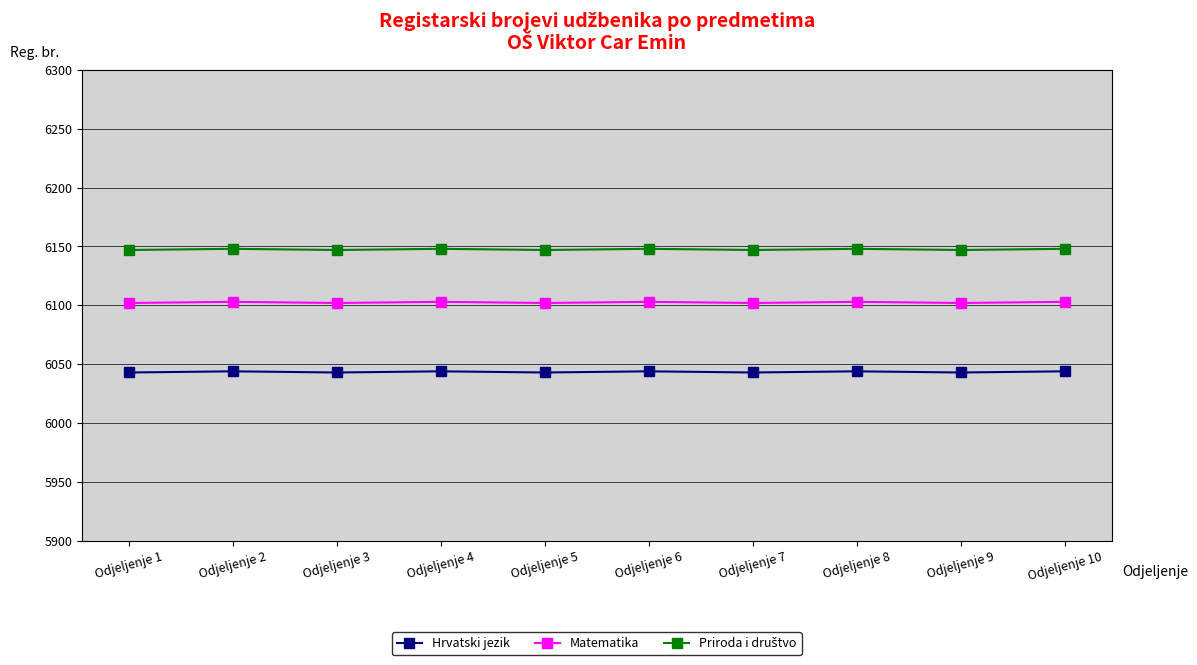

What is the total value across all series at Odjeljenje 9?

18292